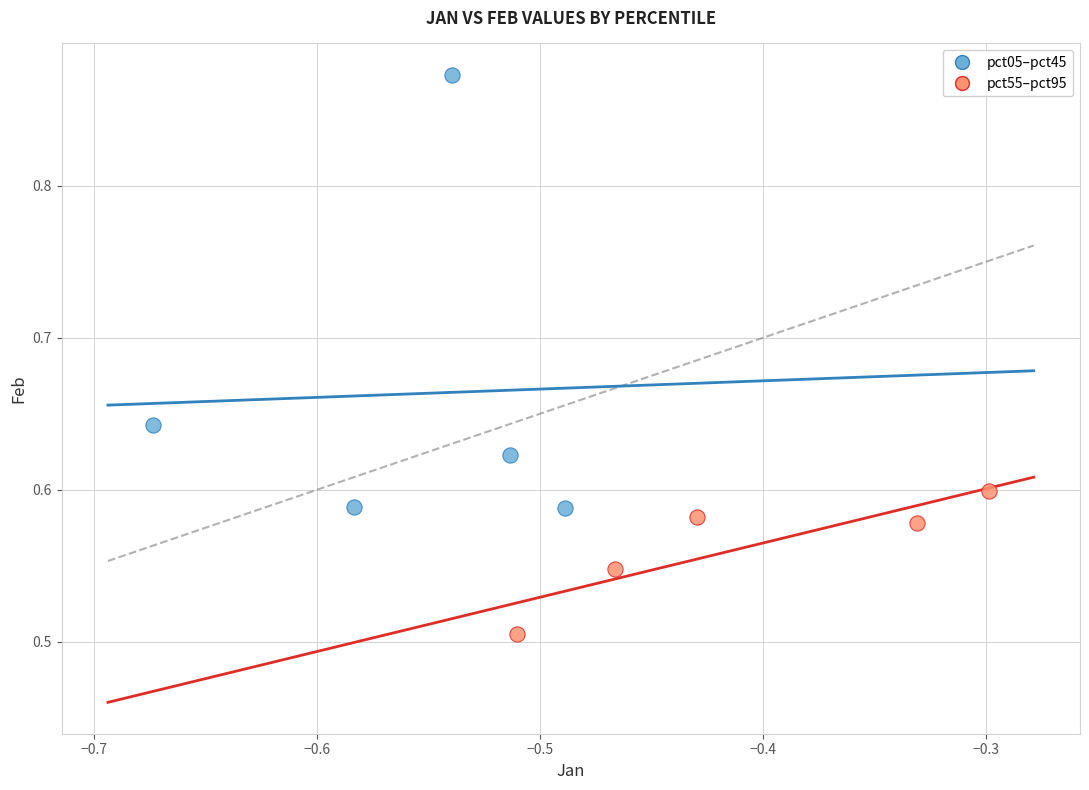

Which series contains the highest Y value?

pct05–pct45